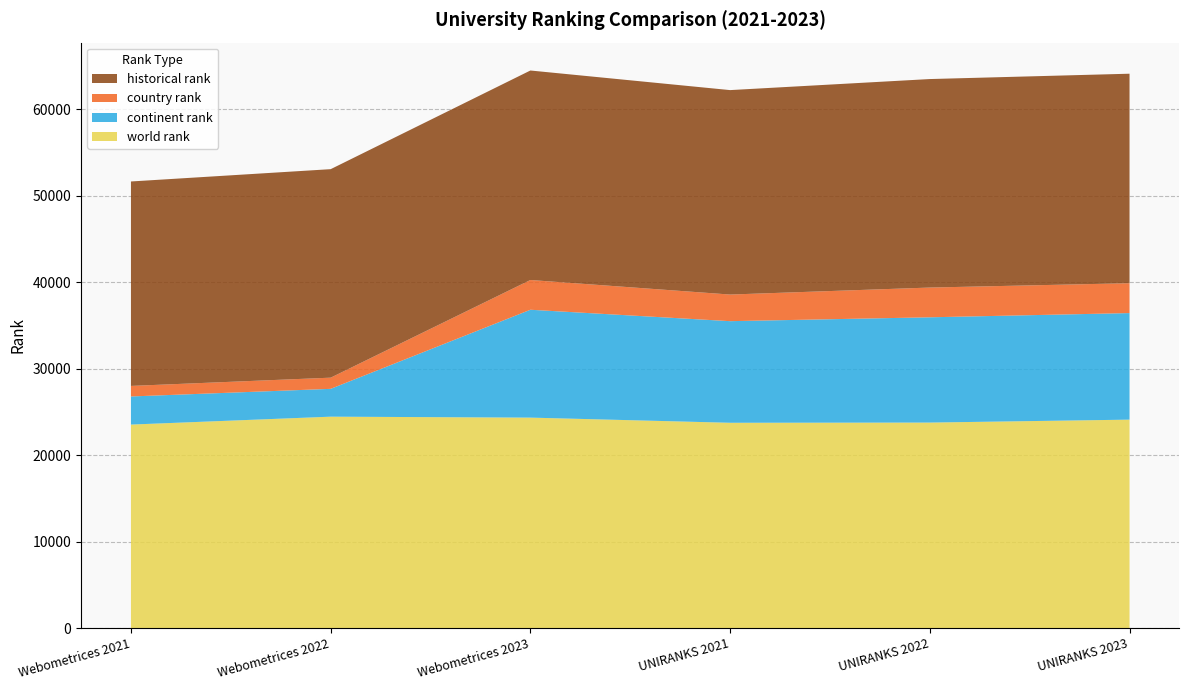

Reading left to right, transcribe all the data shown in this chart.

world rank: 23541	24455	24346	23749	23773	24112
continent rank: 3251	3218	12475	11752	12175	12324
country rank: 1219	1293	3441	3078	3440	3455
historical rank: 23645	24114	24229	23645	24114	24229